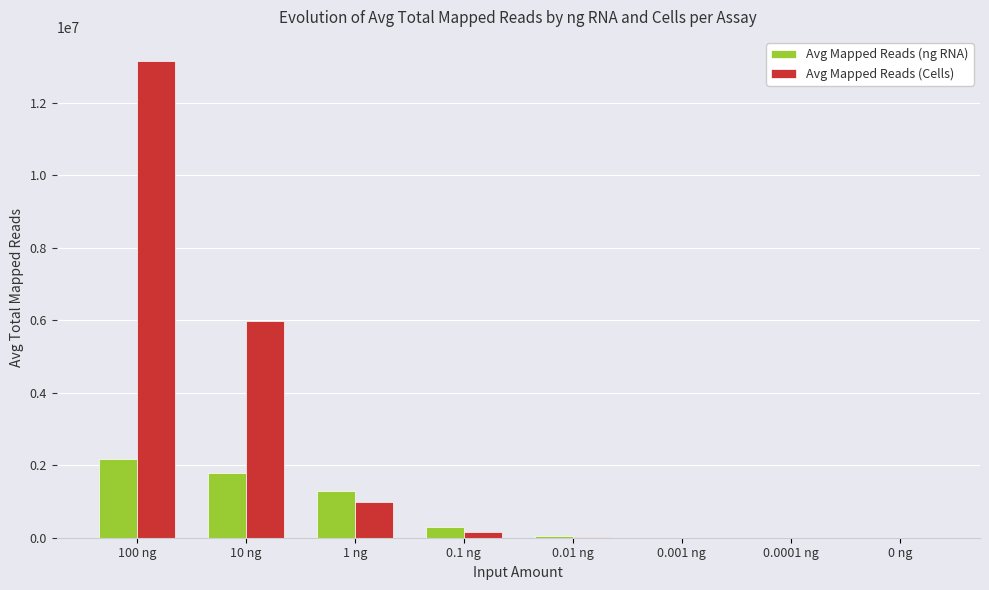

Which label corresponds to the largest value in the chart?

100 ng